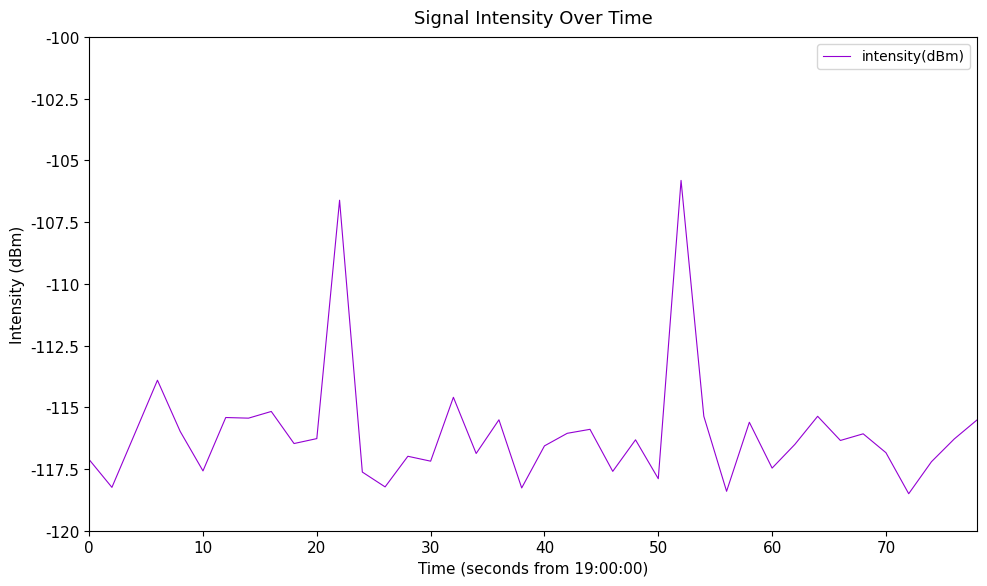

What is the difference between the maximum and minimum values?

12.7